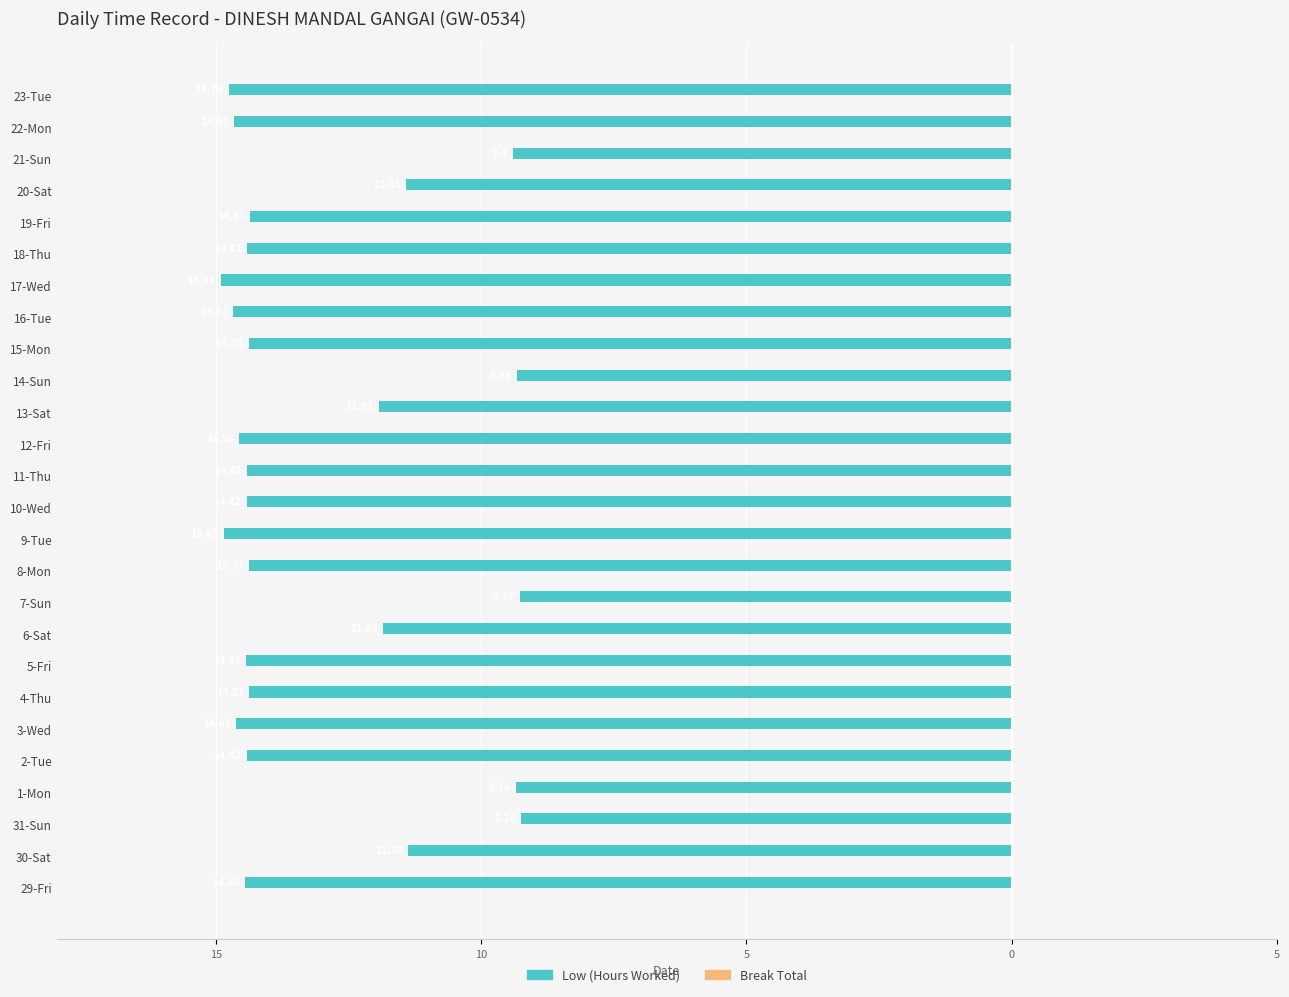

How many categories are shown in the chart?

26